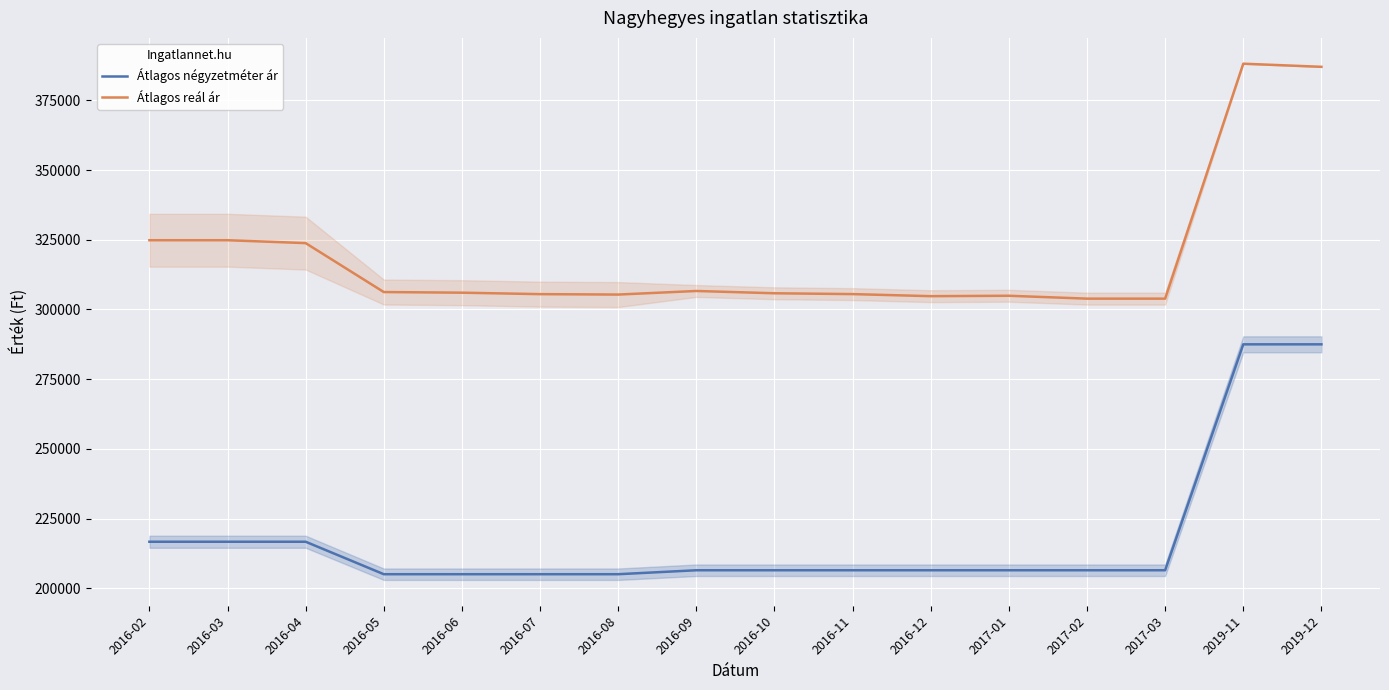

True or false: Átlagos négyzetméter ár and Átlagos reál ár intersect in this chart.

False